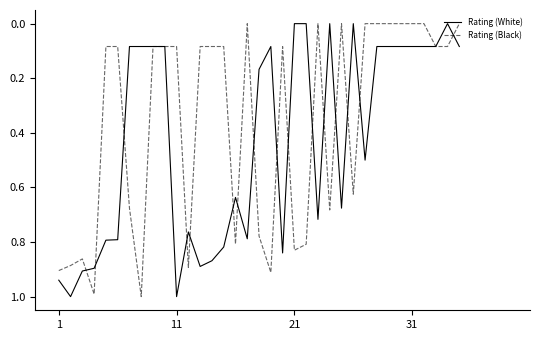

Which series has the largest total across all categories?

Rating (White)